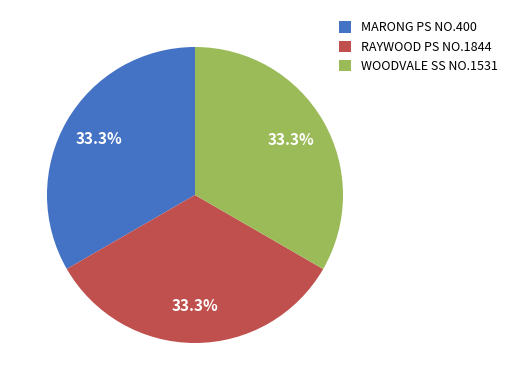

What percentage is NOT represented by MARONG PS NO.400?

66.7%